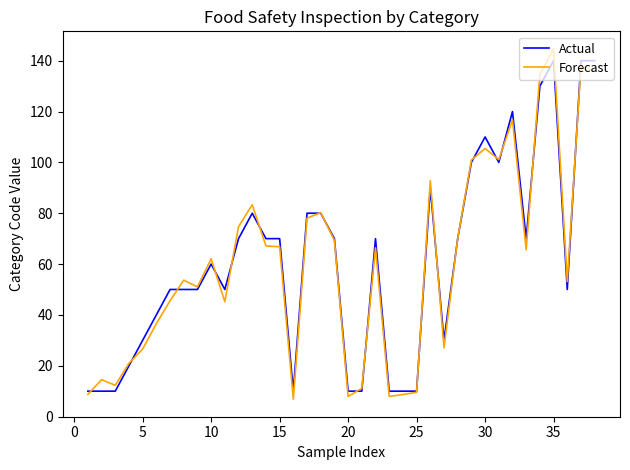

Which series has the widest spread of values?

Forecast